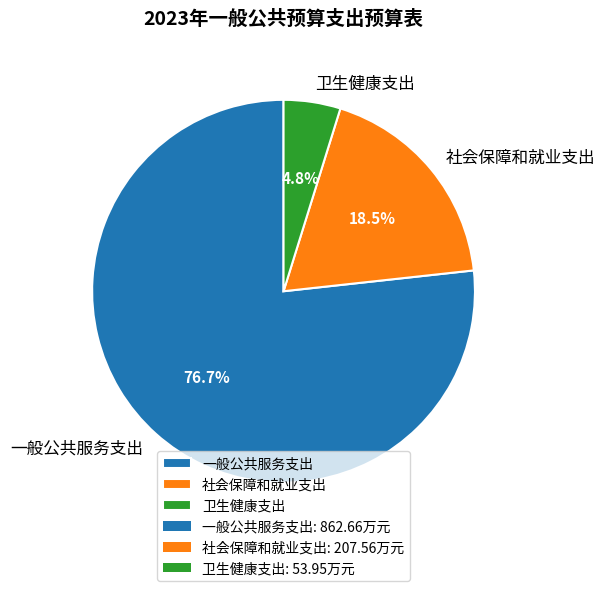

Is the sum of 一般公共服务支出 and 卫生健康支出 greater than half?

Yes